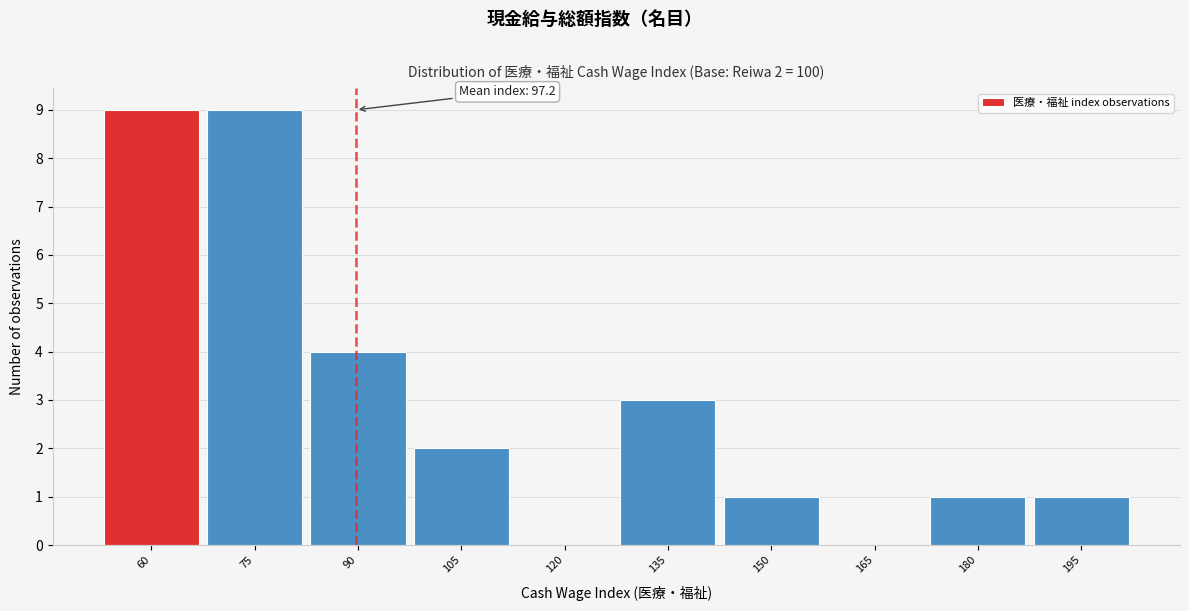

Reading left to right, extract all data points from this chart.

60=9	75=9	90=4	105=2	120=0	135=3	150=1	165=0	180=1	195=1